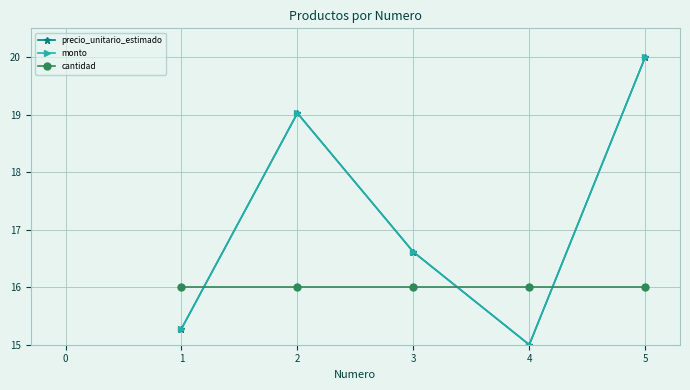

How many interior local valleys does the precio_unitario_estimado series have?

1